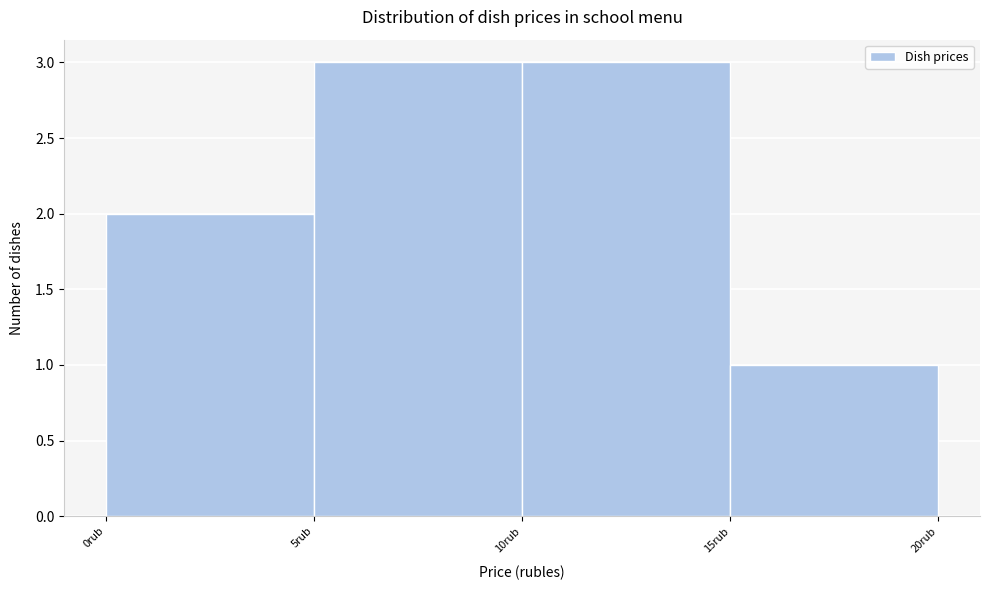

Reading left to right, transcribe this chart: for each bar, give the range it covers on the x-axis and its height. The values are not printed on the chart, so give them approximately, as read against the axis.

0 to 5: 2
5 to 10: 3
10 to 15: 3
15 to 20: 1